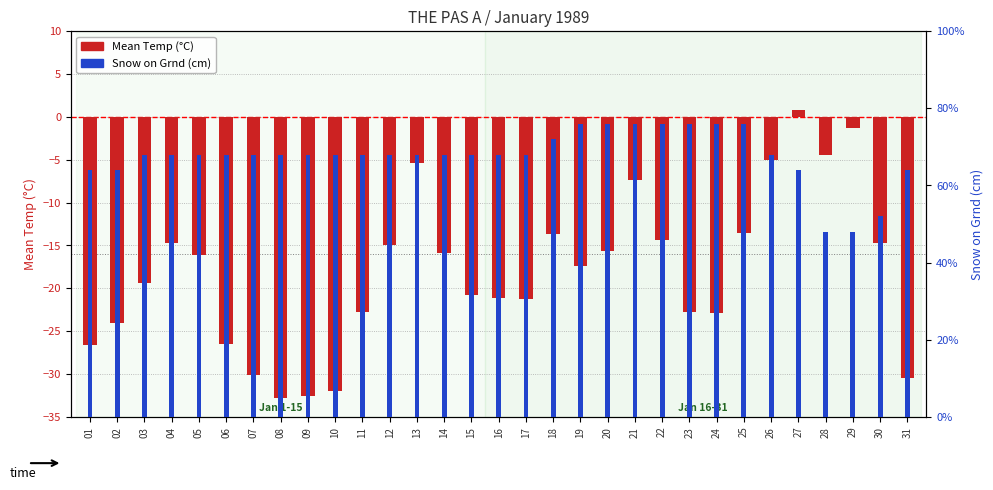

True or false: Snow on Grnd (cm) has a value of 17.0 at 16.

True